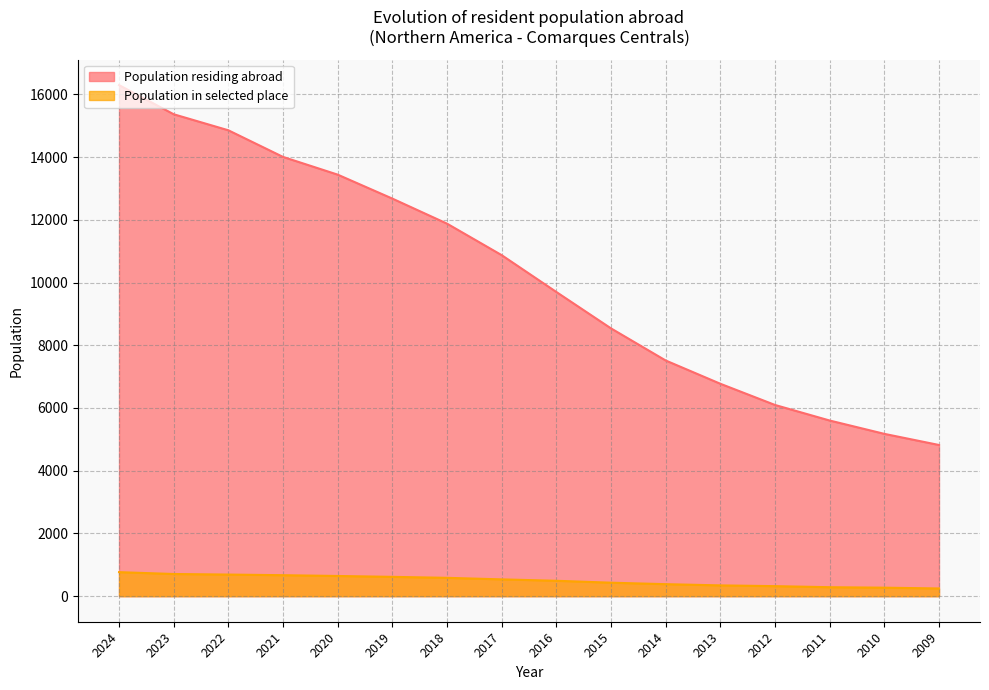

True or false: Population residing abroad has a value of 16294 at 2024.

True